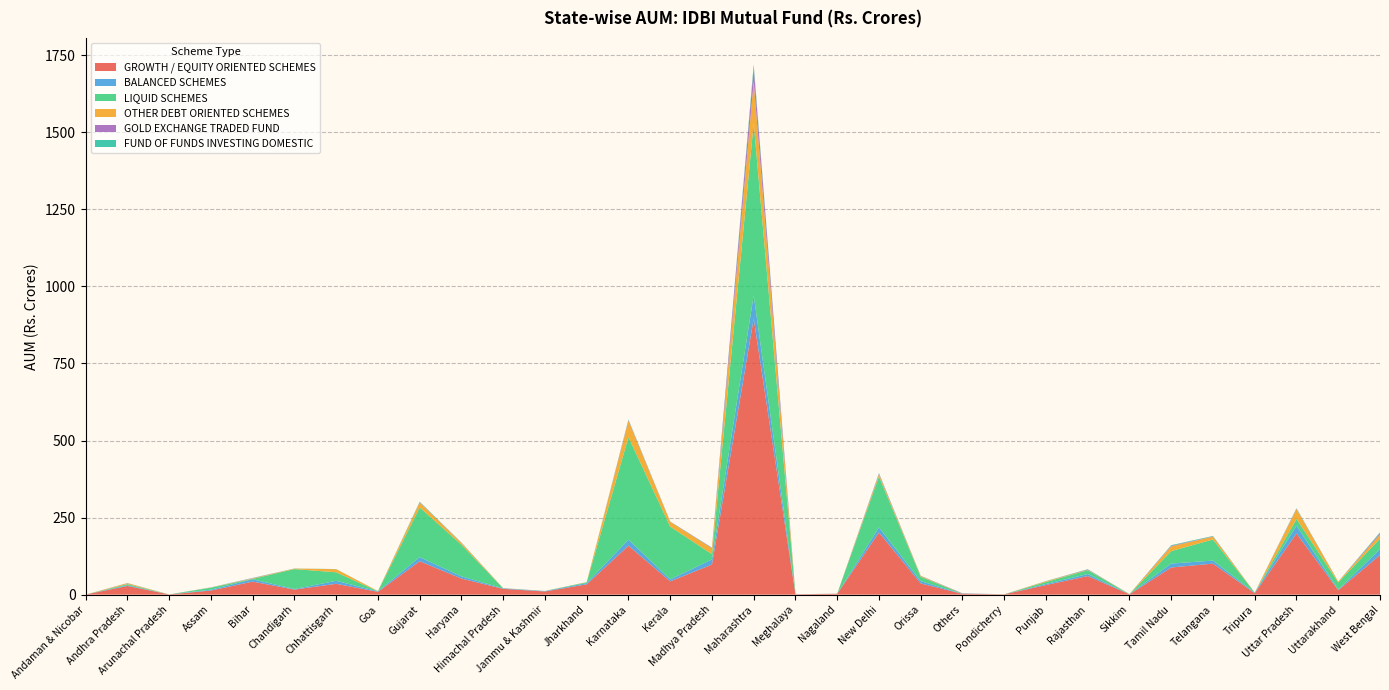

Reading right to left, what are all the values shown in this chart?

GROWTH / EQUITY ORIENTED SCHEMES: 128.2	14.6	198.3	4.5	100.6	88.0	1.0	60.2	31.1	1.0	2.5	36.3	201.6	2.6	1.1	895.2	97.6	43.0	158.7	33.4	10.2	18.7	52.2	108.3	9.0	35.1	16.4	42.2	13.2	0.6	28.2	0.2
BALANCED SCHEMES: 19.3	1.1	25.7	1.7	9.8	12.8	0.2	6.7	3.4	0.0	0.2	7.5	16.5	0.0	0.0	75.9	16.6	6.4	19.5	3.9	1.3	1.6	7.1	13.3	1.6	9.7	1.7	7.6	2.8	0.0	2.2	0.0
LIQUID SCHEMES: 34.1	23.8	21.5	0.4	68.5	40.3	0.4	12.4	6.4	0.0	0.5	13.9	165.4	0.2	0.0	558.0	17.0	171.4	332.7	2.6	0.2	0.1	102.6	161.4	0.1	27.7	64.8	1.4	6.4	0.0	3.6	0.0
OTHER DEBT ORIENTED SCHEMES: 13.4	2.7	31.9	0.0	9.1	15.5	0.3	1.2	2.4	0.0	0.1	2.4	6.8	0.0	0.0	136.2	19.2	15.5	52.9	0.6	0.2	0.4	5.7	16.0	0.6	10.1	1.6	1.5	0.6	0.0	3.0	0.0
GOLD EXCHANGE TRADED FUND: 4.1	0.0	1.4	0.0	0.7	1.9	0.0	1.1	0.2	0.0	1.0	0.7	2.6	0.1	0.3	44.6	1.4	0.5	2.2	0.0	0.0	0.0	0.6	0.8	0.1	0.0	0.1	0.8	0.2	0.0	0.3	0.0
FUND OF FUNDS INVESTING DOMESTIC: 3.0	0.3	1.7	0.0	1.6	2.0	0.1	1.0	0.5	0.0	0.1	0.5	1.5	0.0	0.0	10.5	0.8	0.6	2.0	0.3	0.1	0.3	0.9	1.8	0.3	0.4	0.3	0.6	0.4	0.1	0.3	0.0